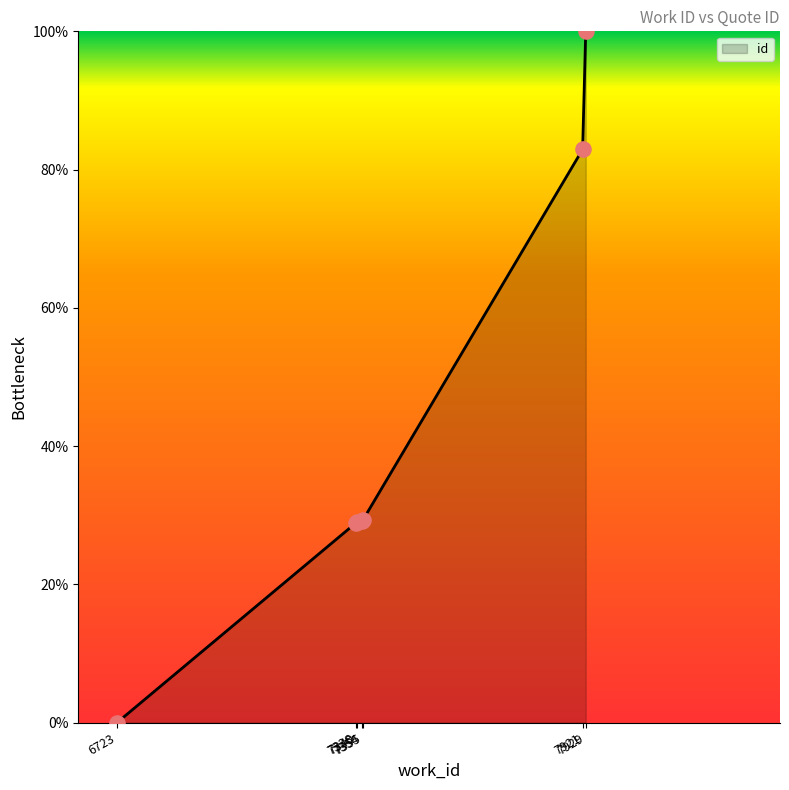

Between 6723 and 7354, which is larger?

7354